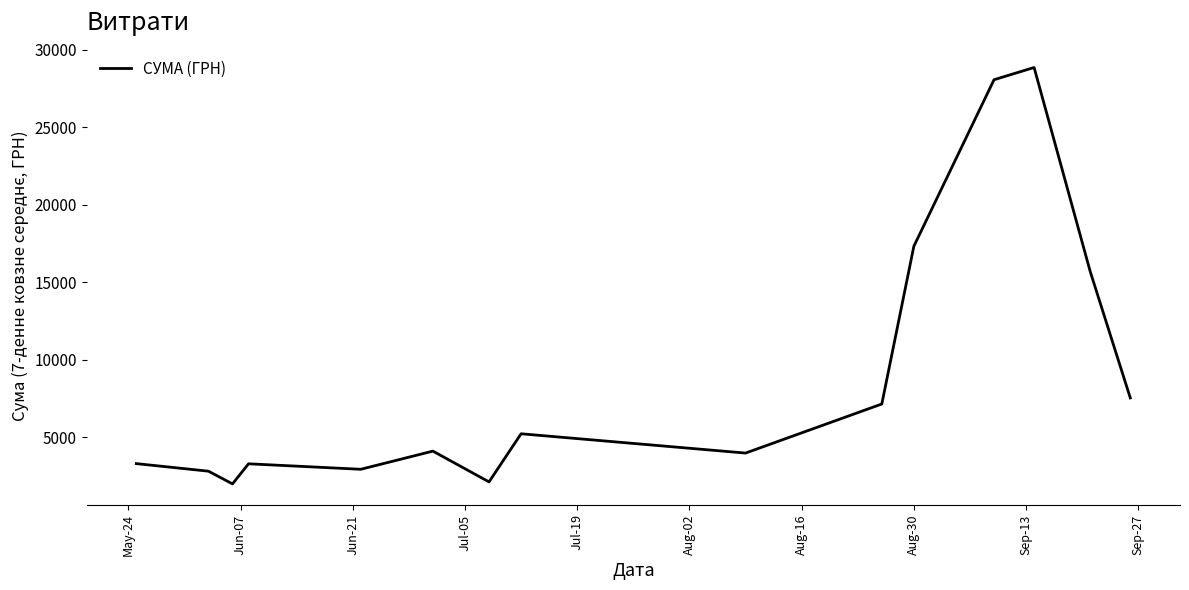

What is the difference between the maximum and minimum values?

26869.0